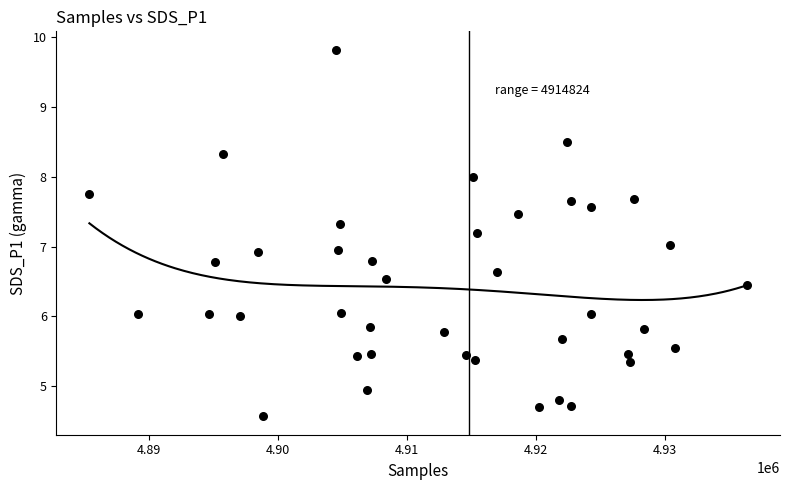

What is the range of X values (max minus min)?

50974.0